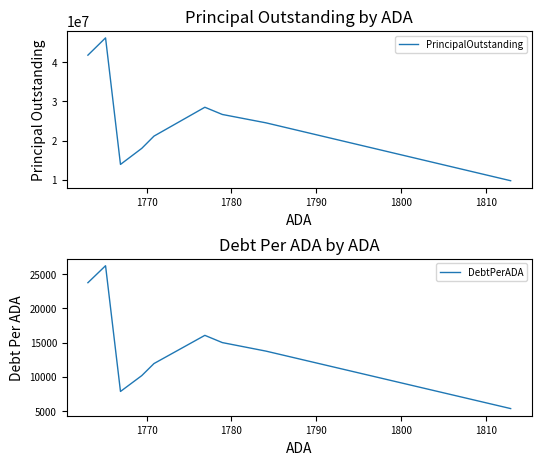

Is the value of PrincipalOutstanding at 1760 greater than the value of DebtPerADA at 1800?

Yes